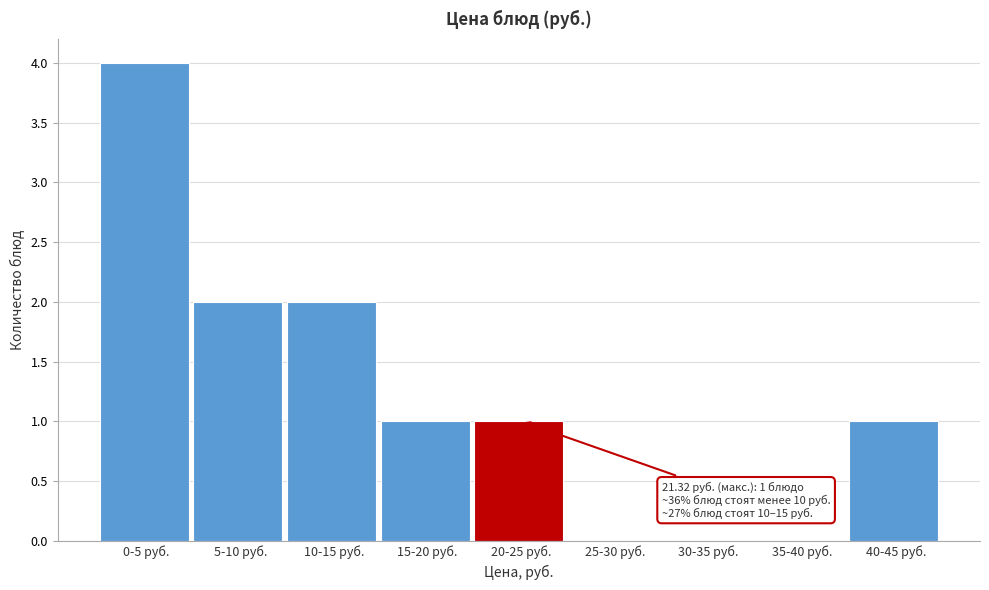

Reading right to left, what are all the values shown in this chart?

40-45 руб.=1	35-40 руб.=0	30-35 руб.=0	25-30 руб.=0	20-25 руб.=1	15-20 руб.=1	10-15 руб.=2	5-10 руб.=2	0-5 руб.=4